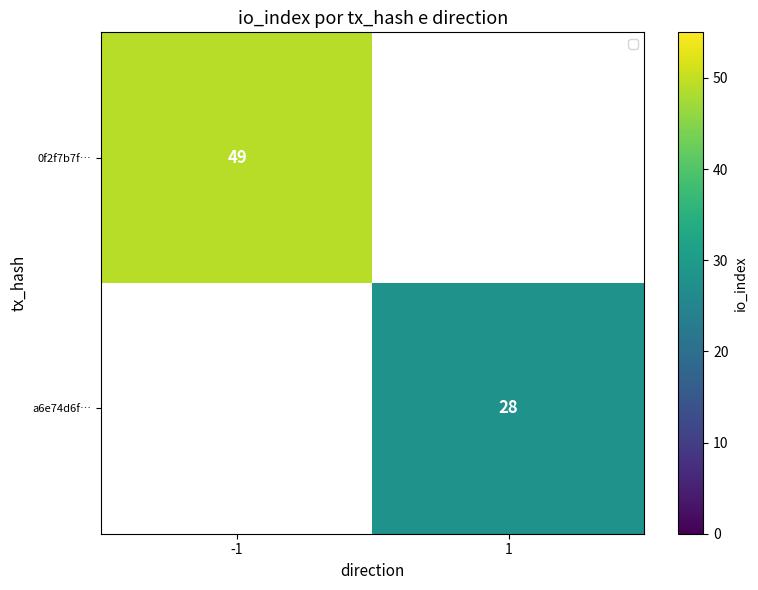

The 0f2f7b7f… series shows 30 at -1. True or false?

False